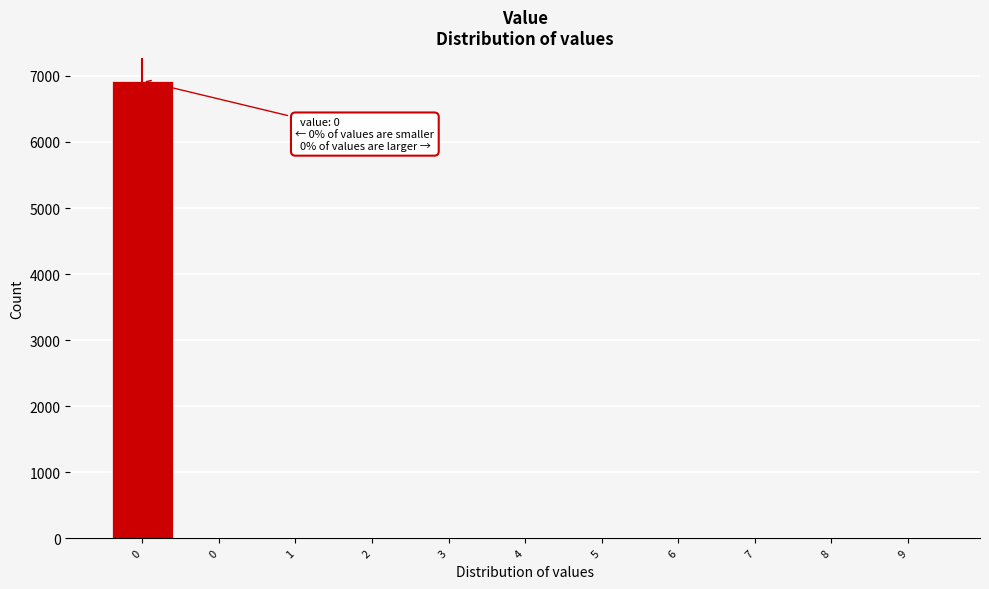

Count the number of values greater than 0.

1